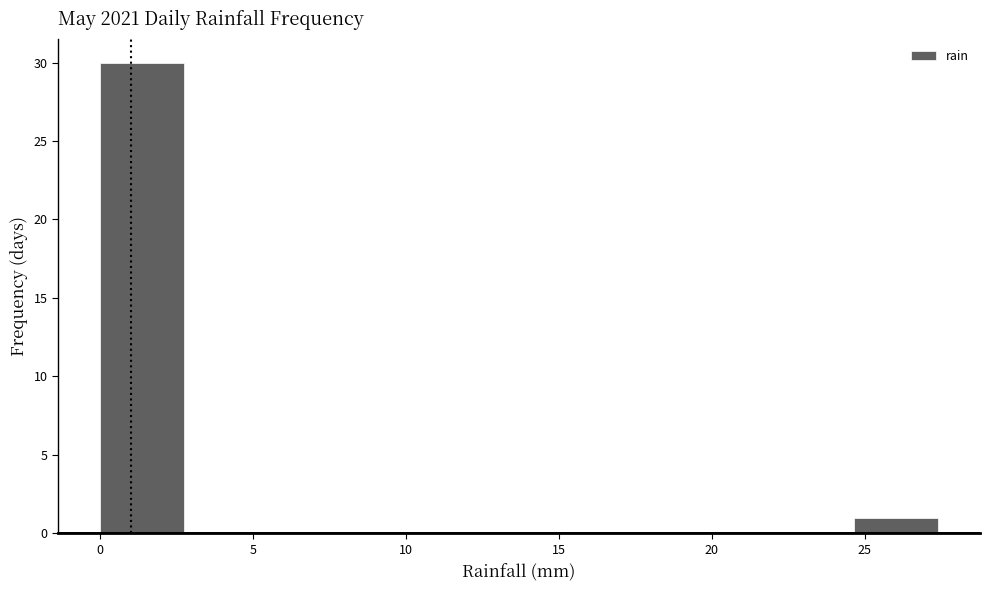

Reading left to right, transcribe this chart: for each bar, give the range it covers on the x-axis and its height. Neither the bar edges nor the heights are printed on the chart, so give them approximately, as read against the axes.

0.0 to 2.5: 30
2.5 to 5.5: 0
5.5 to 8.0: 0
8.0 to 11.0: 0
11.0 to 13.5: 0
13.5 to 16.5: 0
16.5 to 19.0: 0
19.0 to 22.0: 0
22.0 to 24.5: 0
24.5 to 27.5: 1